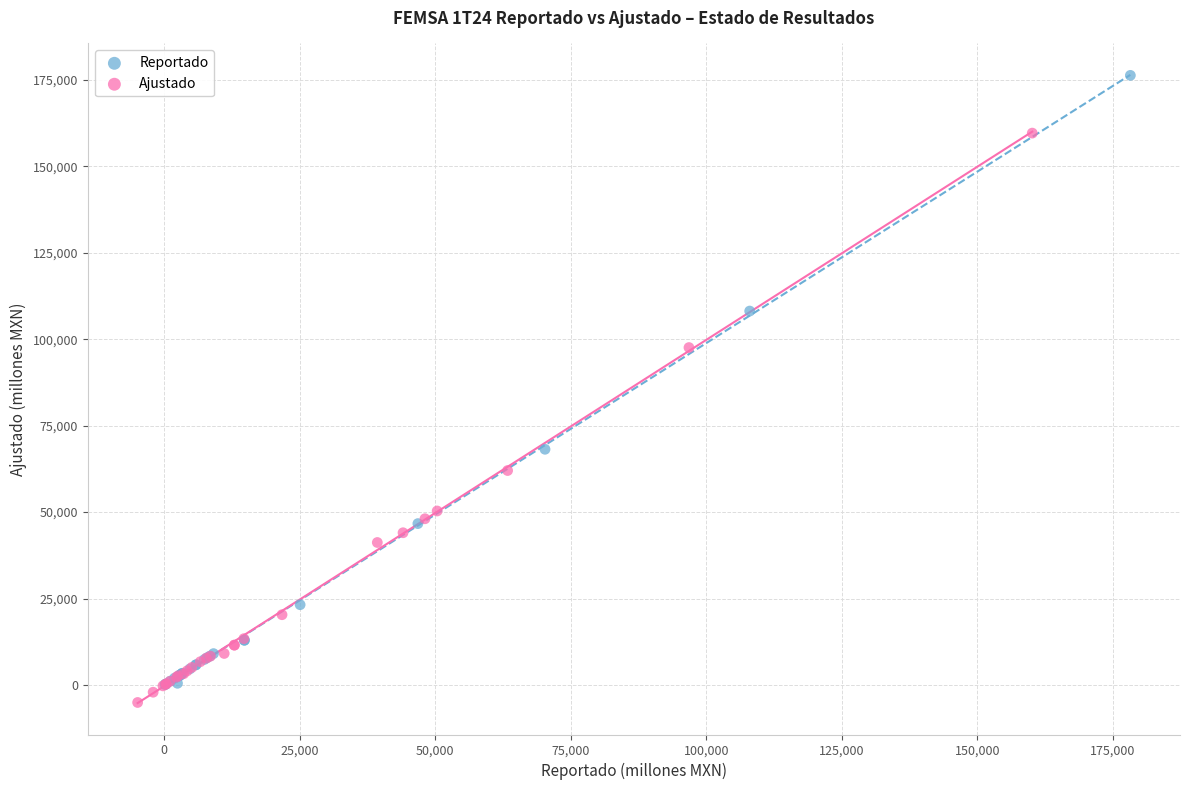

Which series has the largest Y range (max minus min)?

Reportado